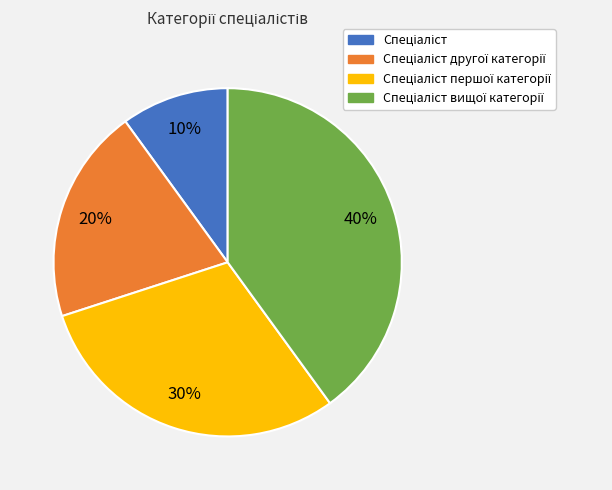

Is there a majority slice in this chart?

No